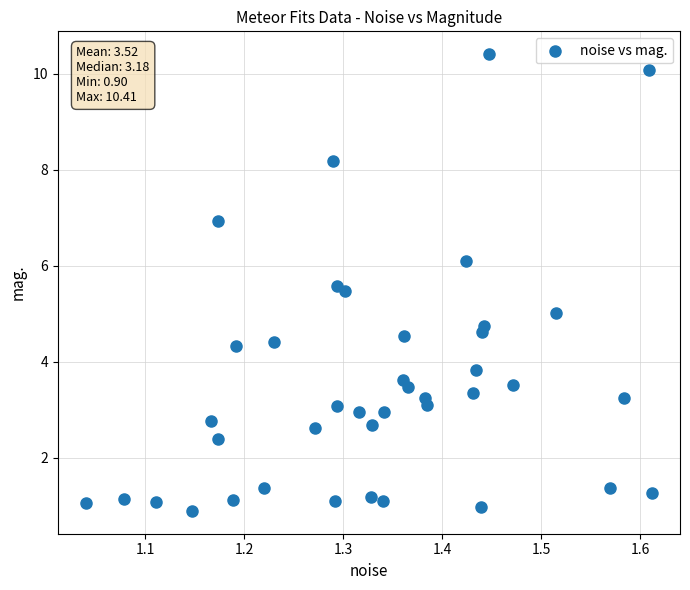

What is the range of X values (max minus min)?

0.6